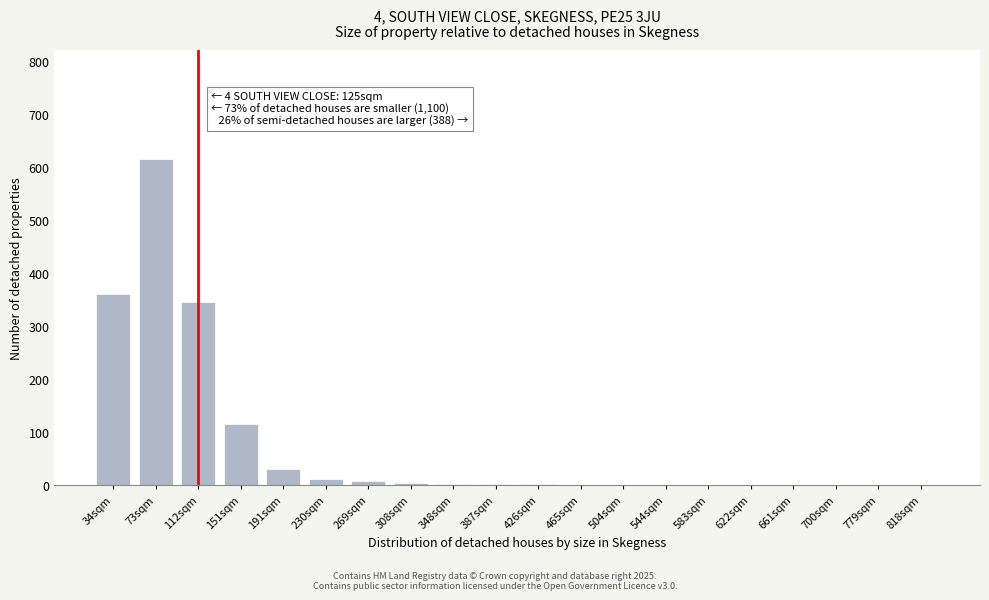

True or false: the data shows 12 at 230sqm.

True